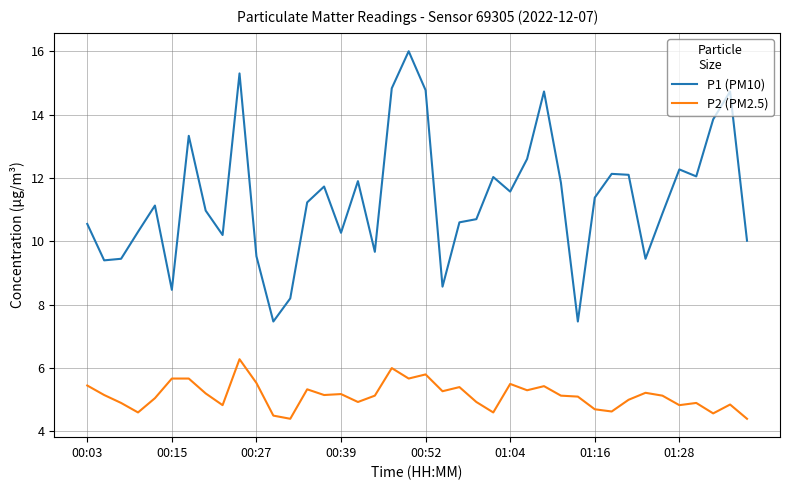

List the series in order of their peak value, highest first.

P1 (PM10), P2 (PM2.5)